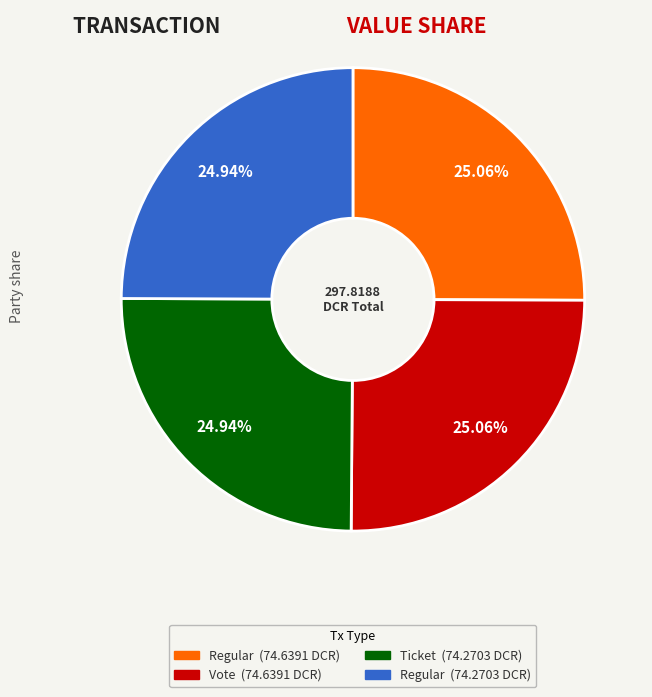

Is there any slice that represents more than half of the pie?

No